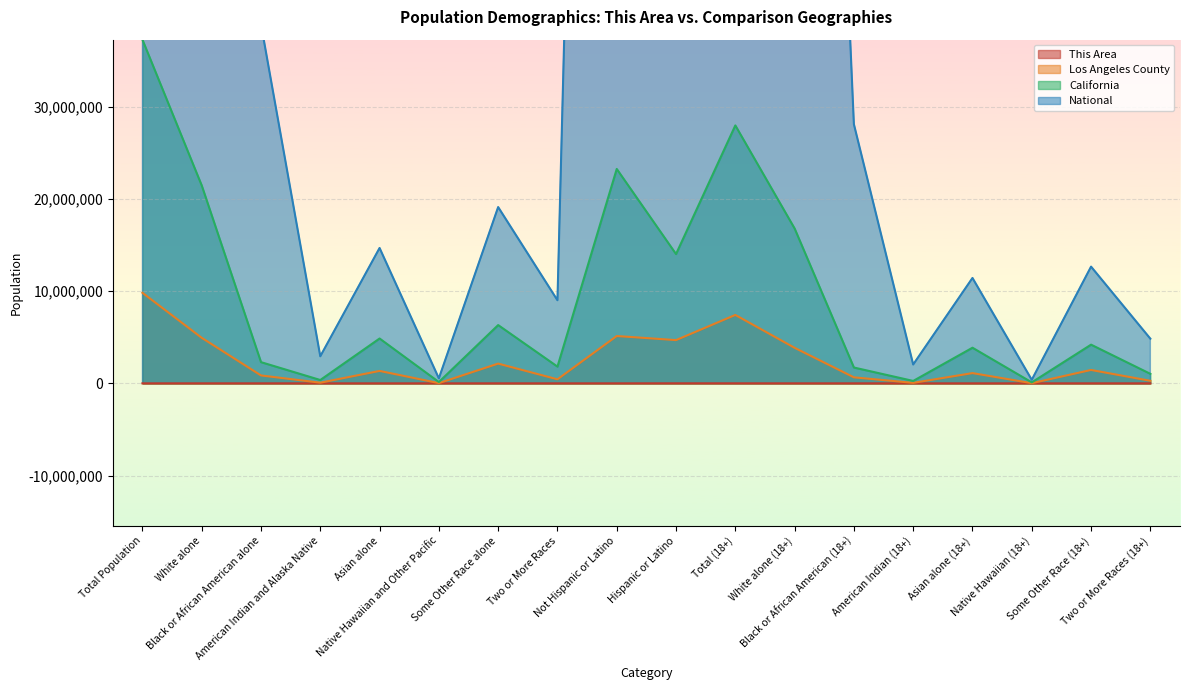

What is the label of the 10th point from the left?

Hispanic or Latino